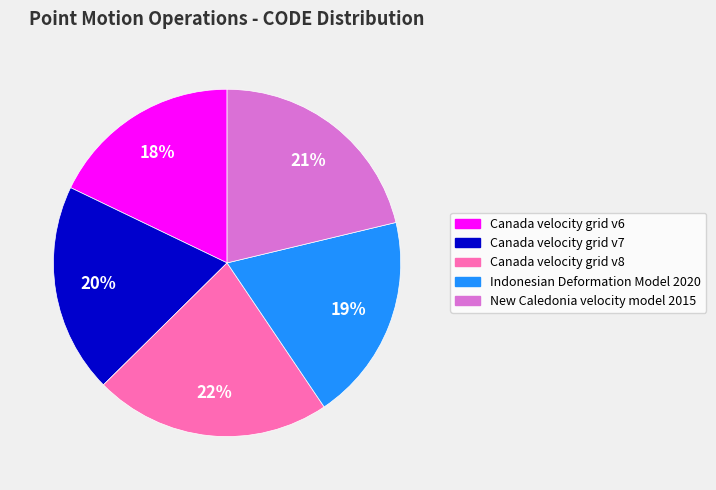

To the nearest percent, what percentage of the pie is Indonesian Deformation Model 2020?

19%